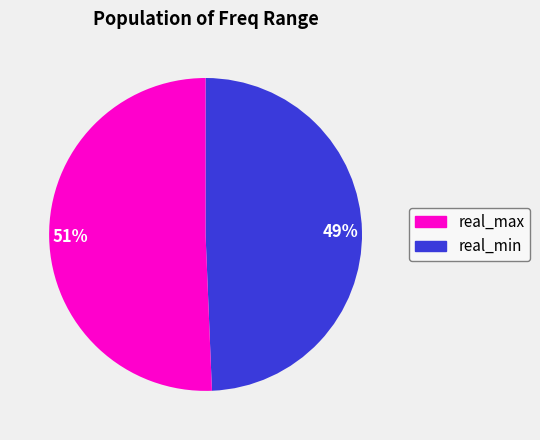

What is the ratio of the value at 51% to the value at 49%?

1.0